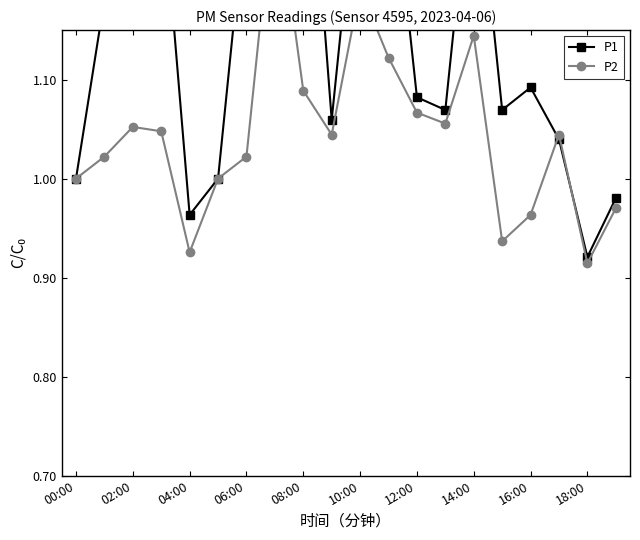

Is this an area chart (filled region under the line)?

No